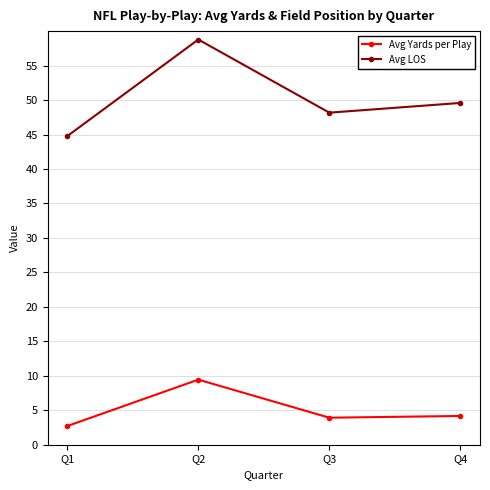

How many data points in Avg LOS are above 49?

2